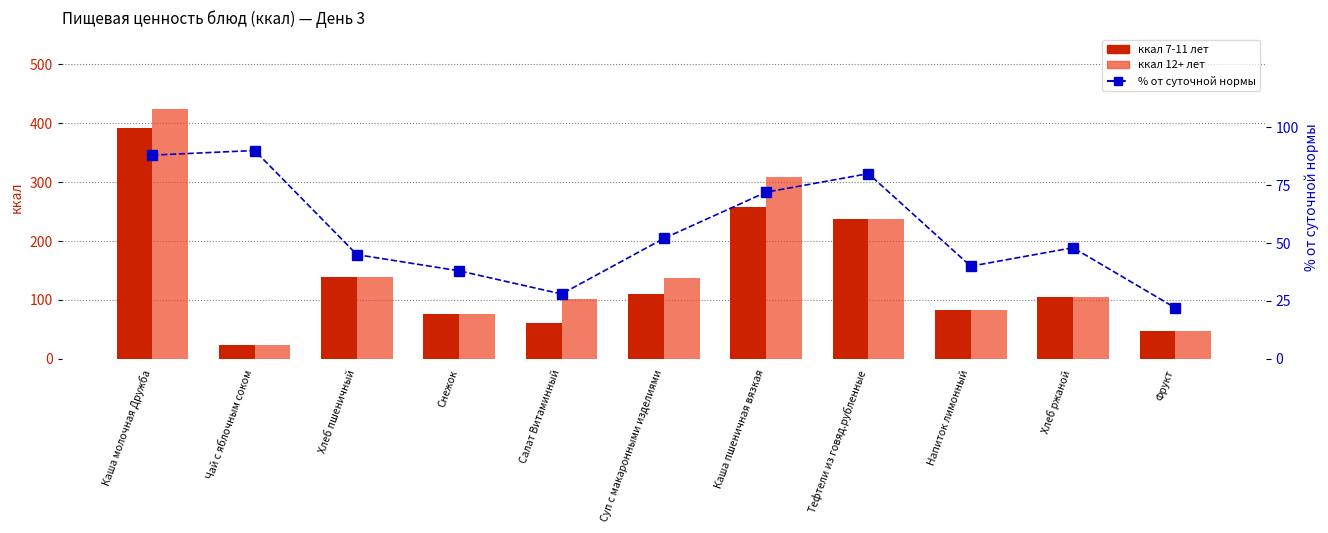

Which label corresponds to the largest value in the chart?

Каша молочная Дружба